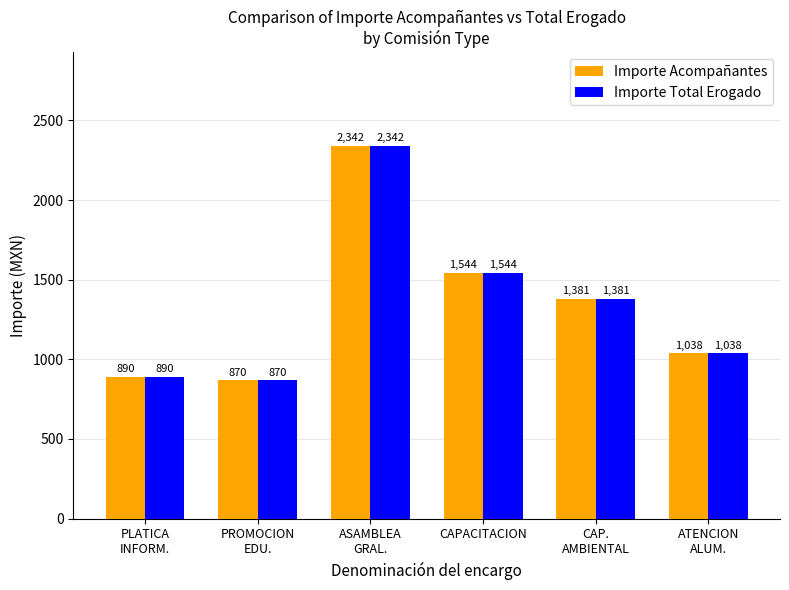

At how many categories does at least one series exceed 2193?

1